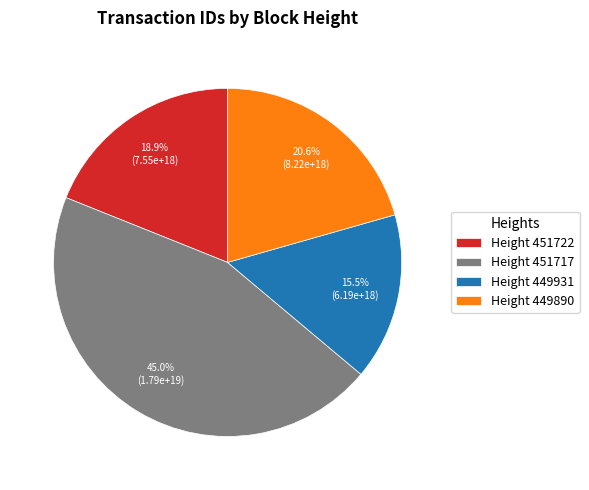

Does Height 449931 represent more than half of the total?

No